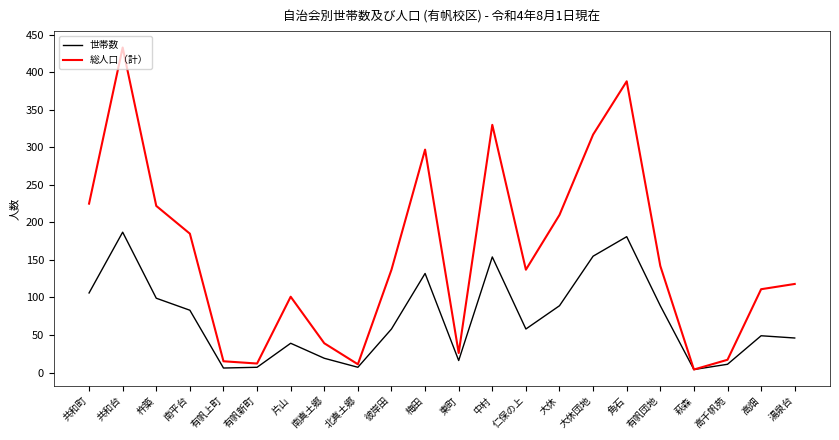

At which category does 世帯数 reach its first local peak?

共和台